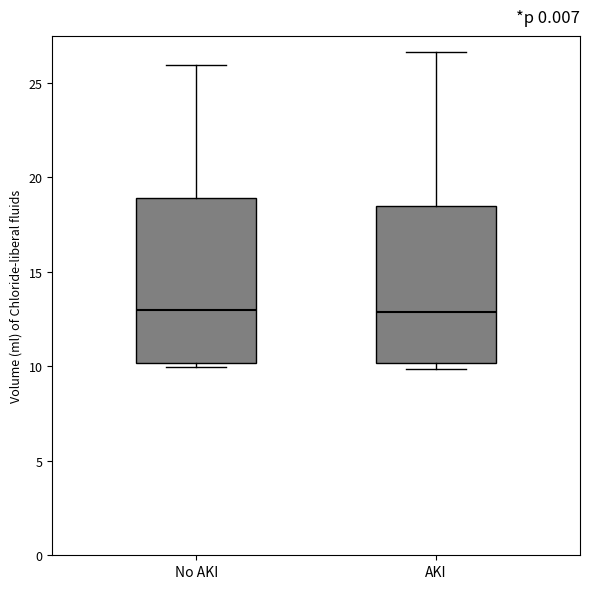

Where does the upper whisker of the box for No AKI end on the y-axis? The values are not printed on the chart, so give them approximately, as read against the axis.

26.0